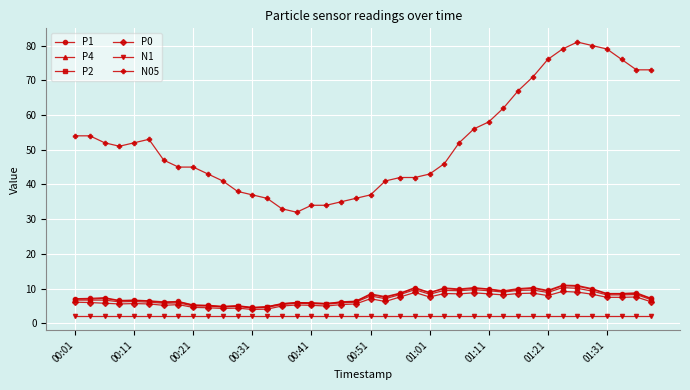

What is the value of the P4 point at the 8th from the left?

6.2